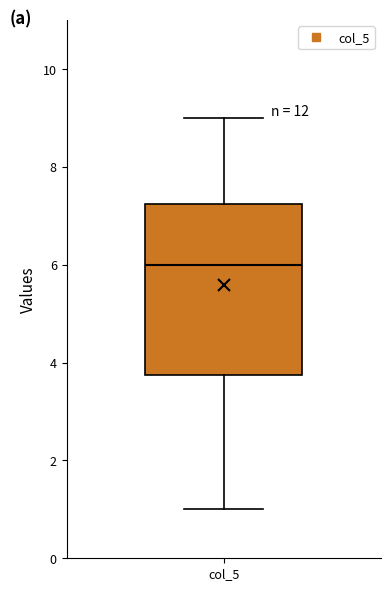

Transcribe this box plot: give where the median line is, the range the box spans, and where the two whiskers end, as read against the y-axis. The values are not printed on the chart, so give them approximately, as read against the axis.

median 6.0, box 3.8 to 7.2, whiskers 1.0 to 9.0